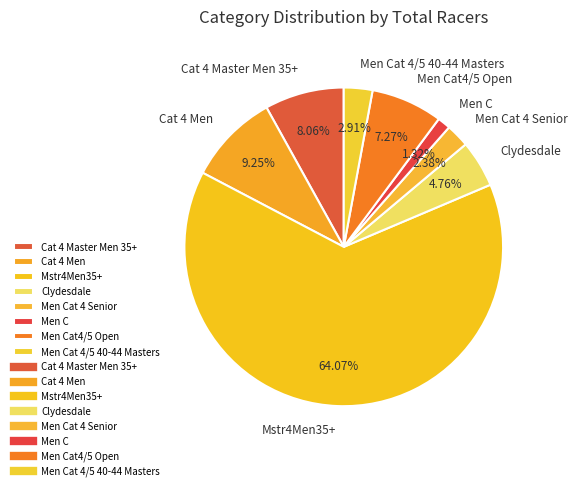

Do Men Cat 4/5 40-44 Masters and Cat 4 Master Men 35+ together represent more than half of the pie?

No